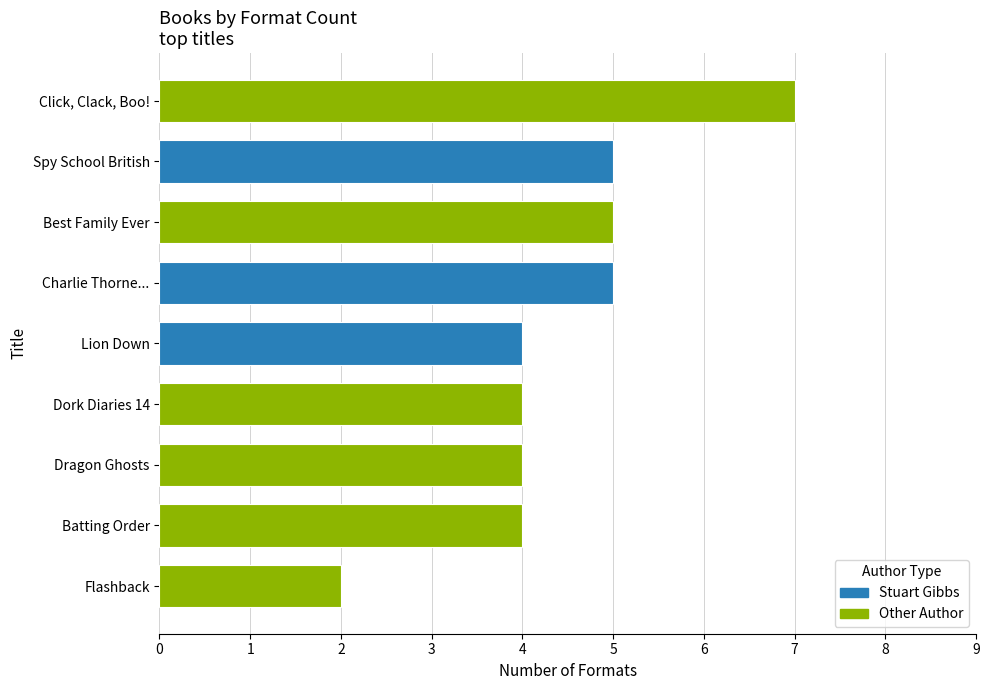

Reading bottom to top, what are all the values shown in this chart?

2	4	4	4	4	5	5	5	7